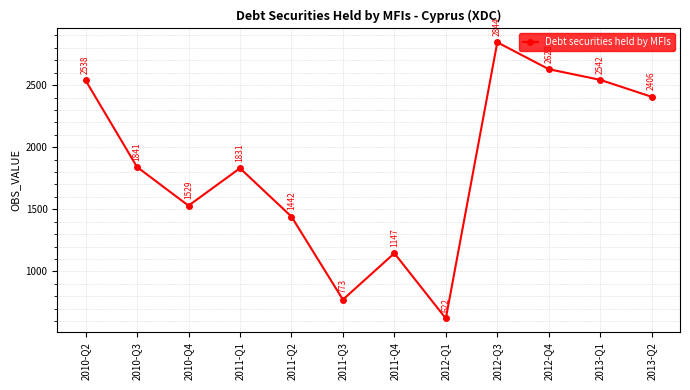

Which category has the lowest value across all series?

2012-Q1